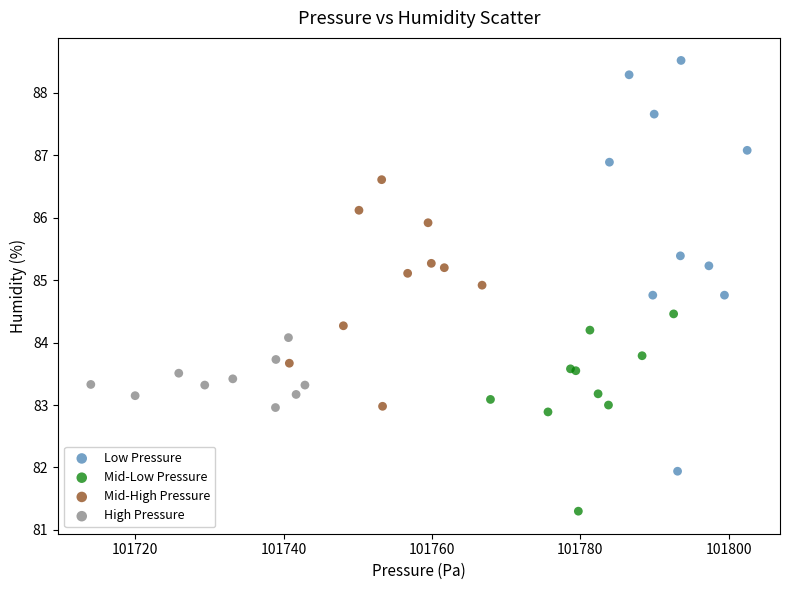

Which series has the largest Y range (max minus min)?

Low Pressure